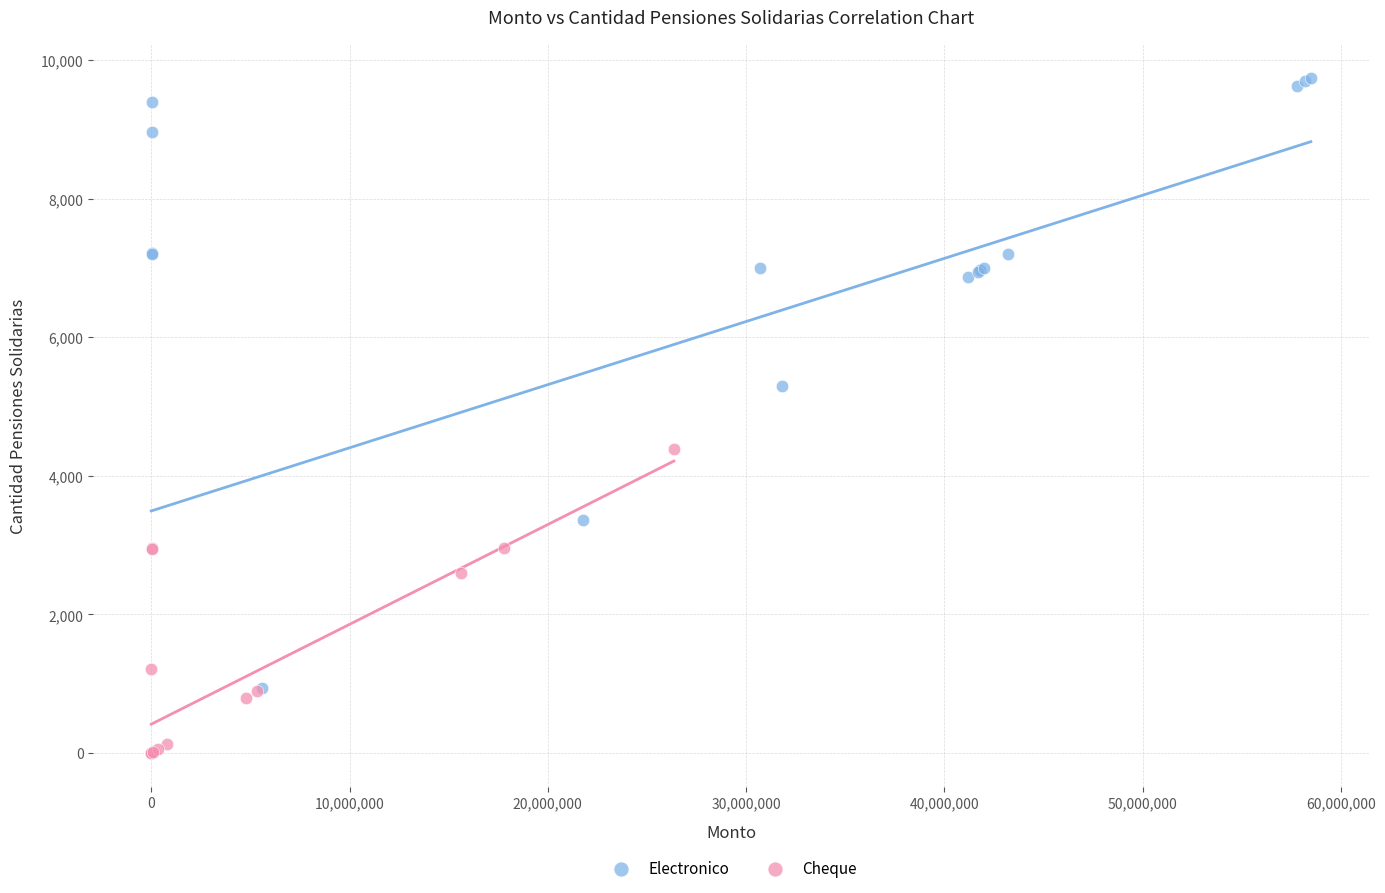

Which series has the widest spread of Y values?

Electronico